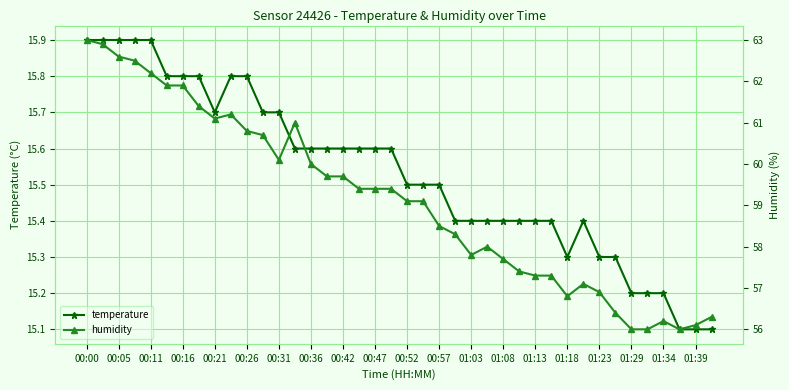

Is it true that temperature equals 22.4 at 00:57?

False